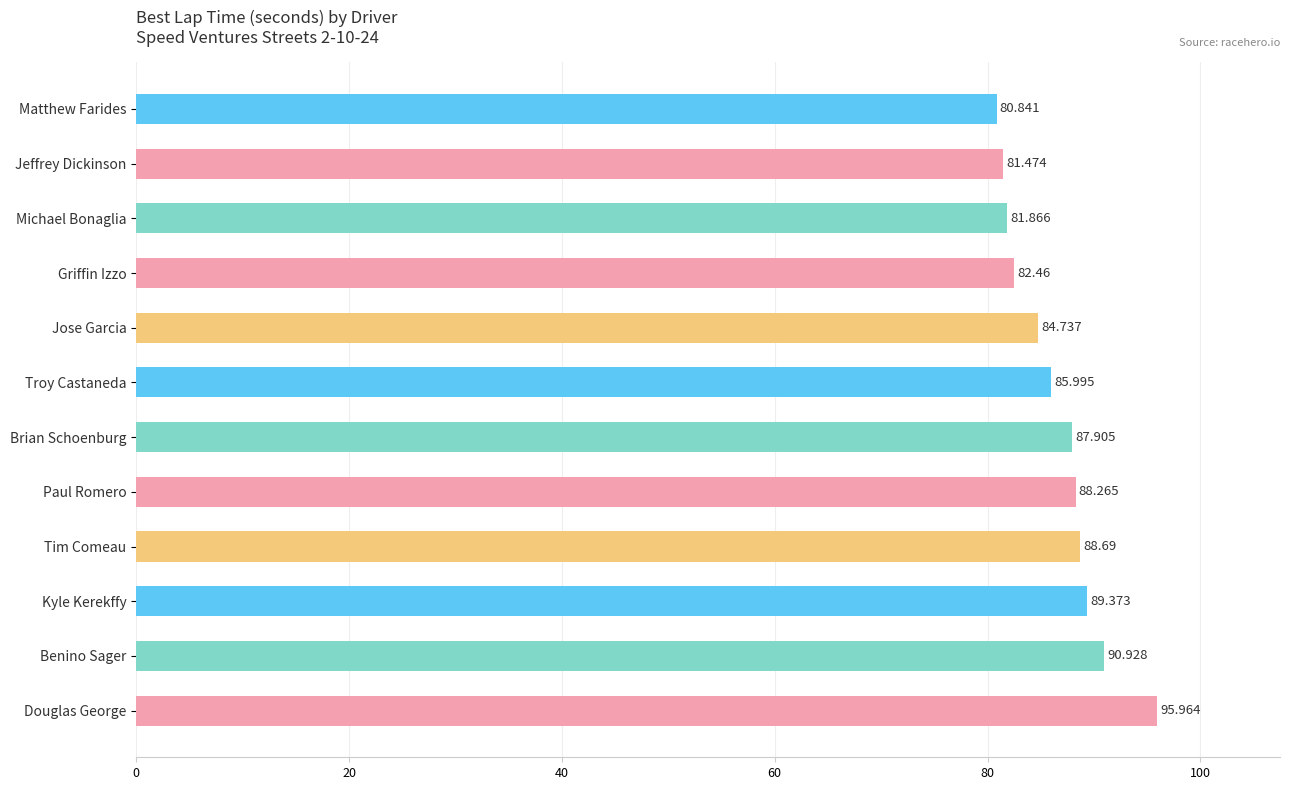

What is the label of the 10th bar from the top?

Kyle Kerekffy